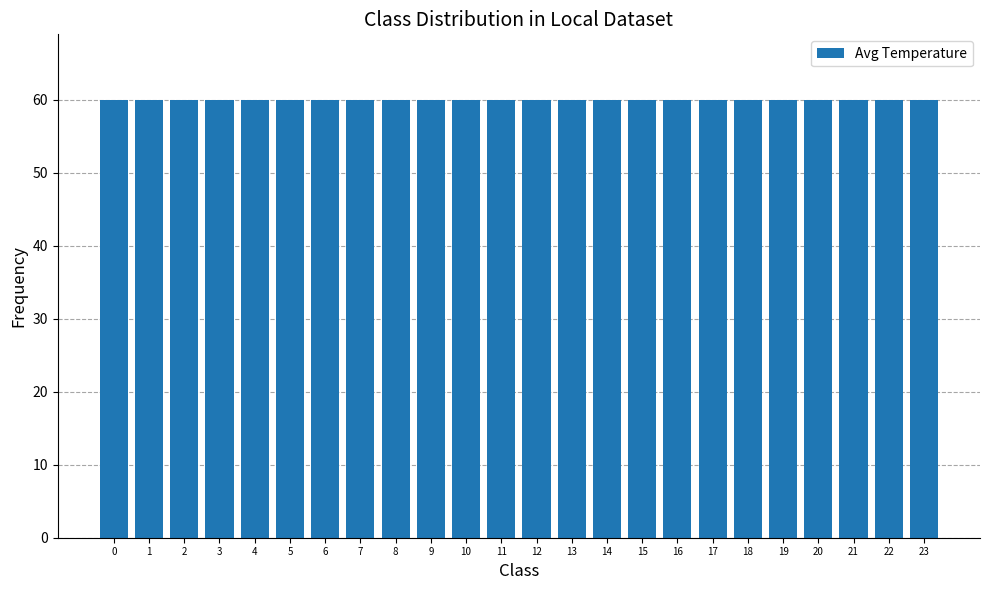

Rank the categories by value from lowest to highest.

23, 22, 21, 20, 19, 18, 17, 16, 15, 14, 13, 12, 11, 10, 9, 8, 7, 6, 5, 4, 3, 2, 1, 0